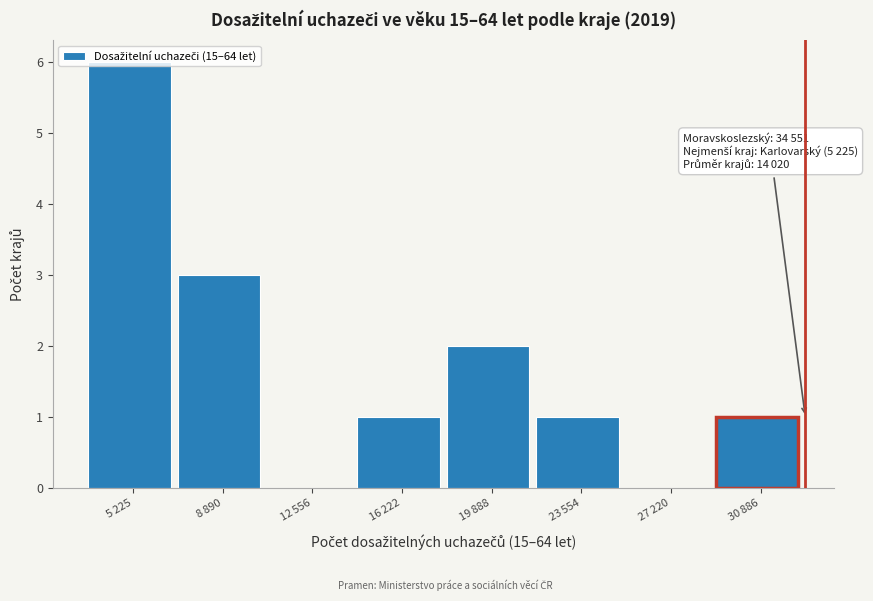

What is the greatest value displayed?

6